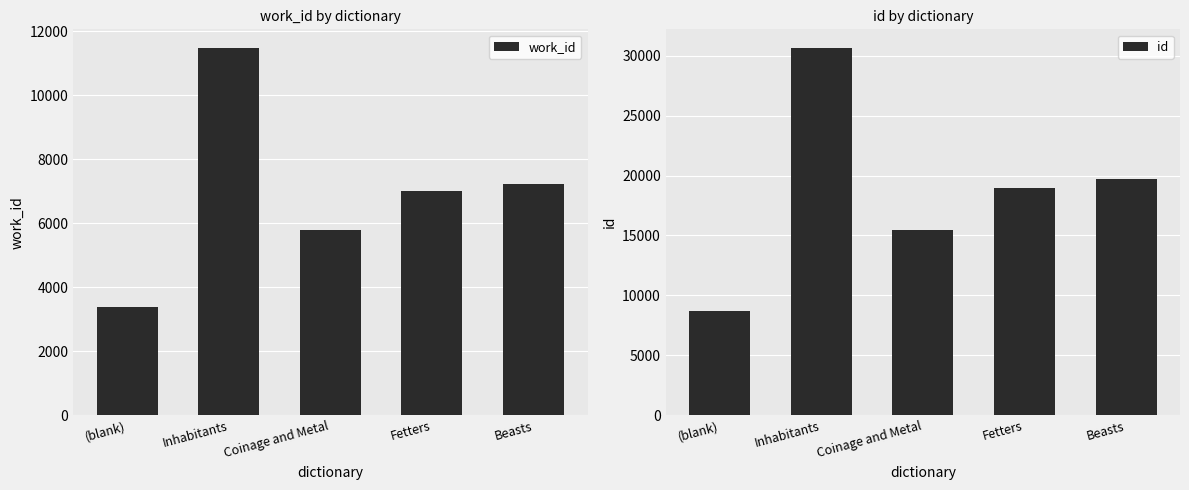

Rank the categories by work_id value from lowest to highest.

(blank), Coinage and Metal, Fetters, Beasts, Inhabitants